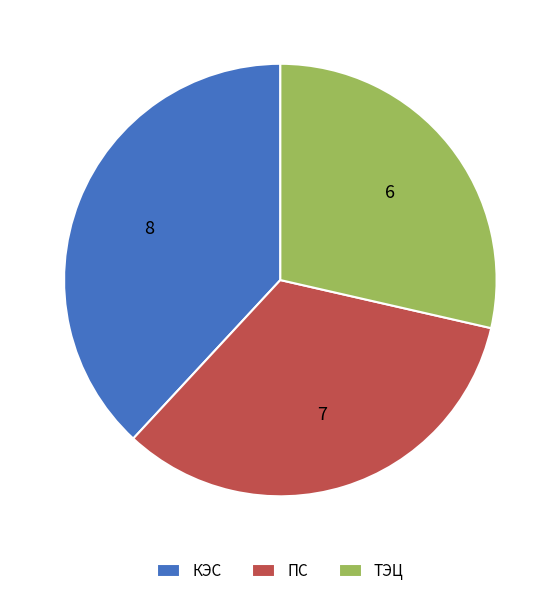

Rank the categories by value from lowest to highest.

ТЭЦ, ПС, КЭС